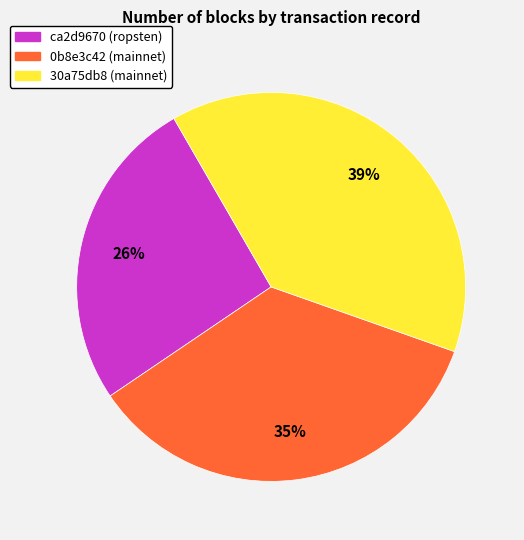

Is the sum of 0b8e3c42 (mainnet) and ca2d9670 (ropsten) greater than half?

Yes